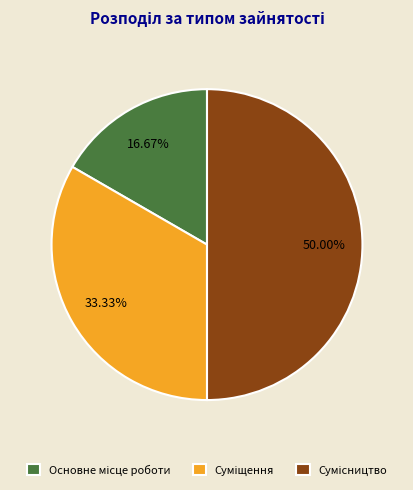

Do Сумісництво and Суміщення together represent more than half of the pie?

Yes